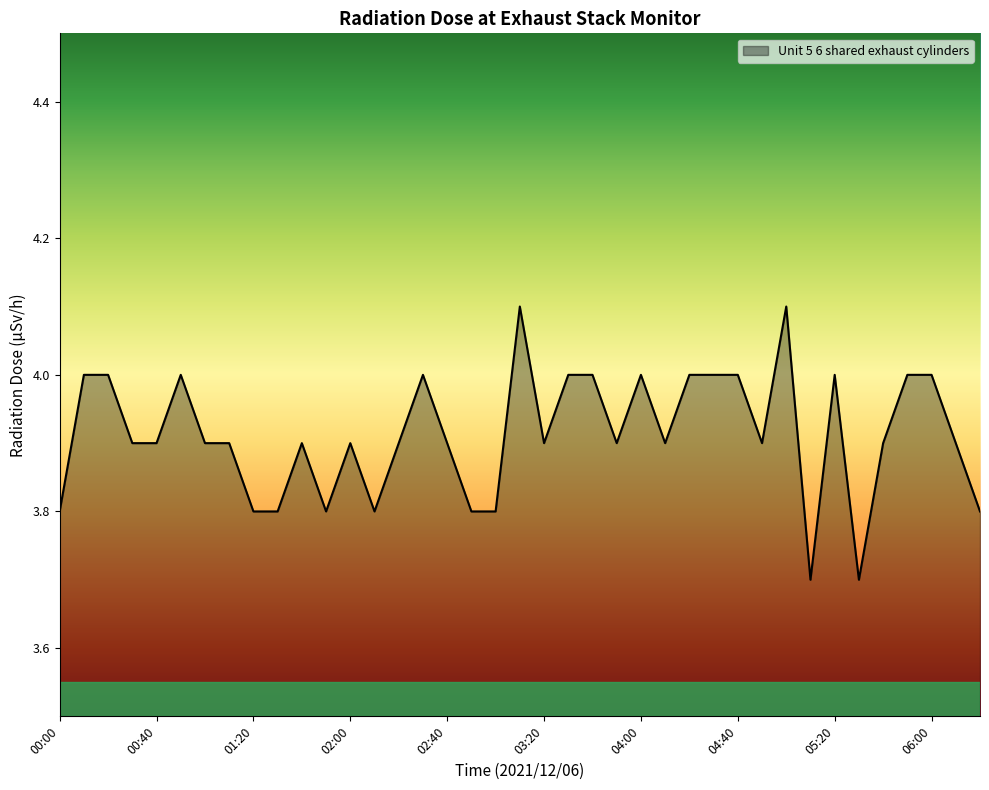

What is the maximum value shown in the chart?

4.1